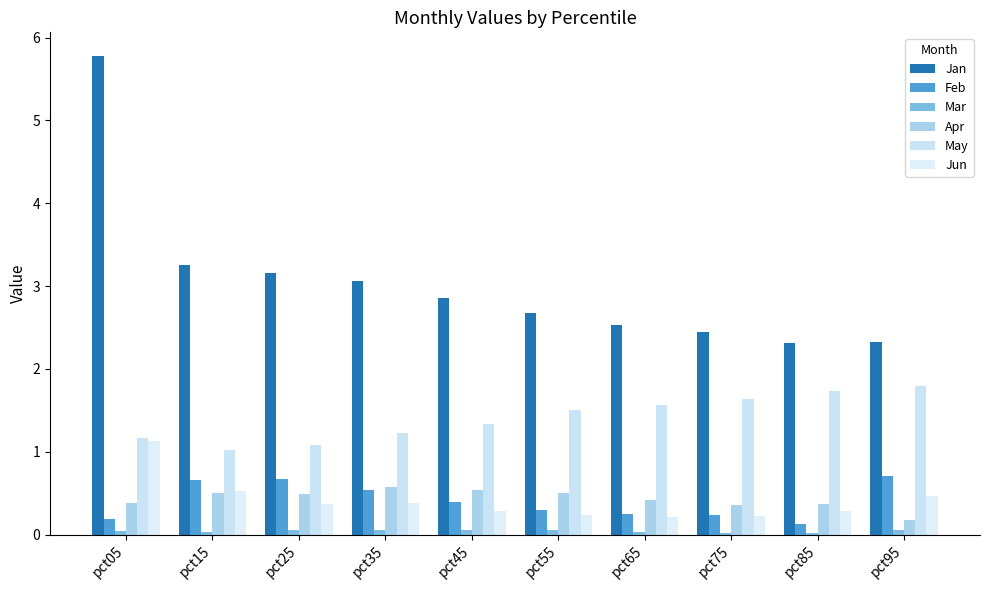

At pct55, list the series in order from smallest to largest.

Mar, Jun, Feb, Apr, May, Jan